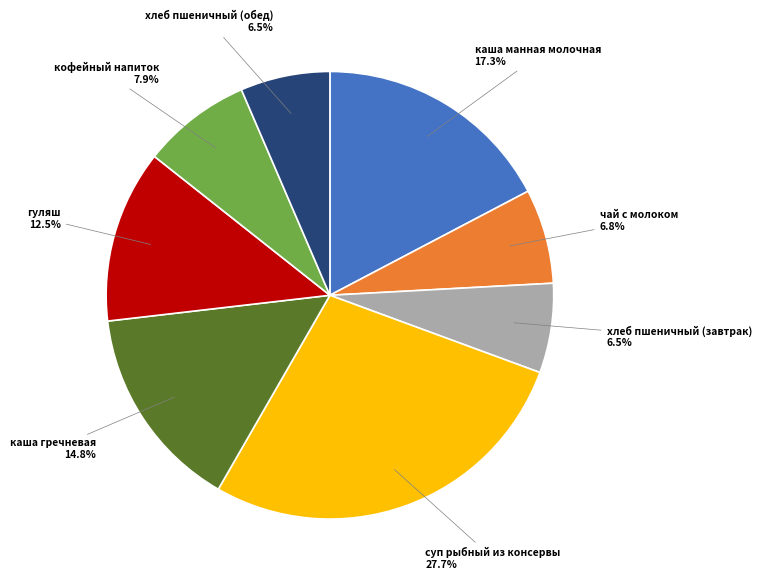

What percentage is NOT represented by чай с молоком?

93.2%